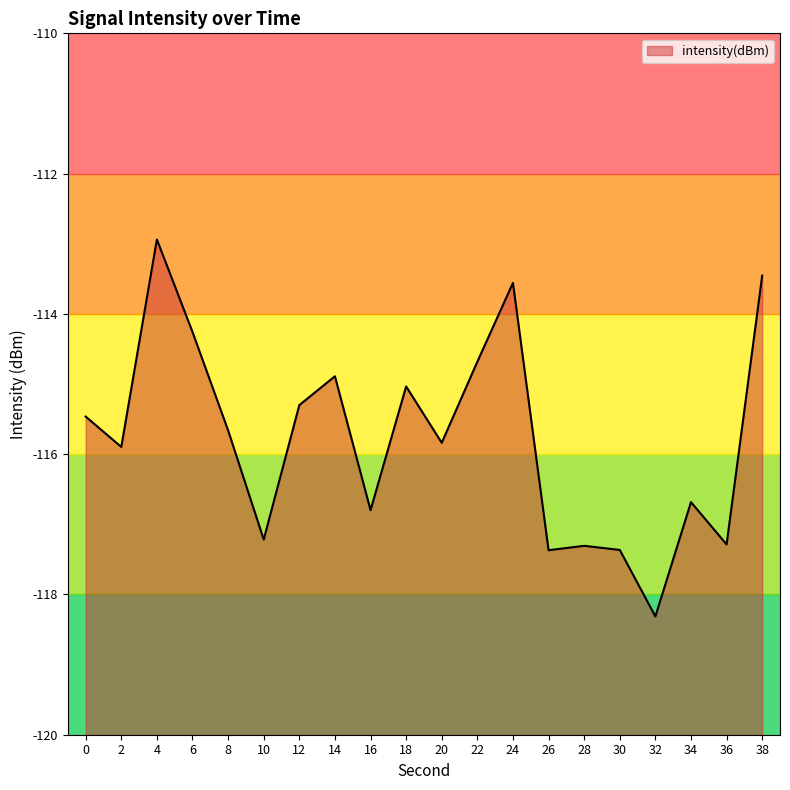

How many interior local valleys (lower than both neighbors) does the data have?

7